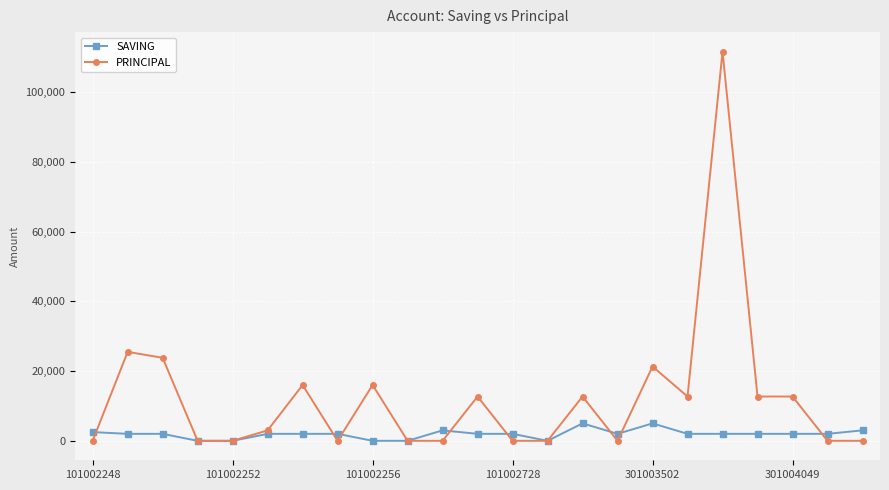

What is the value of the SAVING point at the 15th from the left?

5000